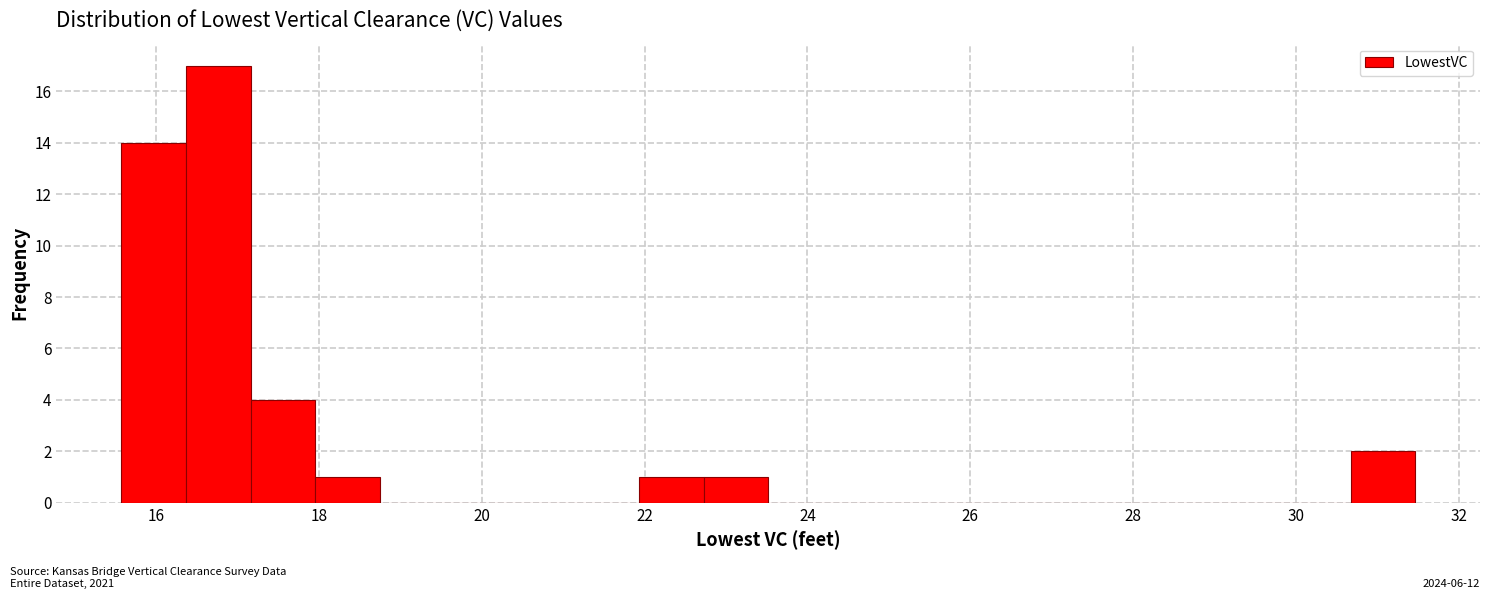

Read against the x-axis, roughly where is the centre of the tallest bar?

16.8